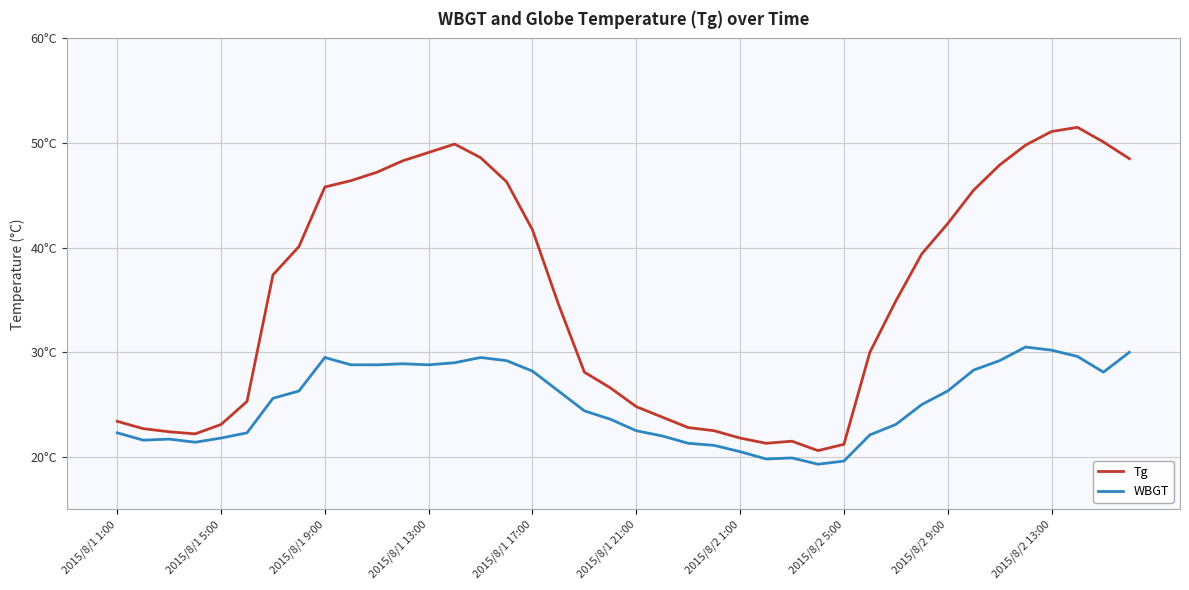

What is the value of the WBGT point at the 1st from the left?

22.3